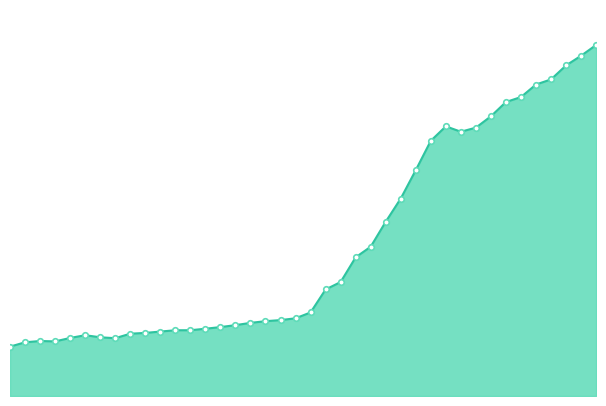

Does the chart have visible grid lines?

No